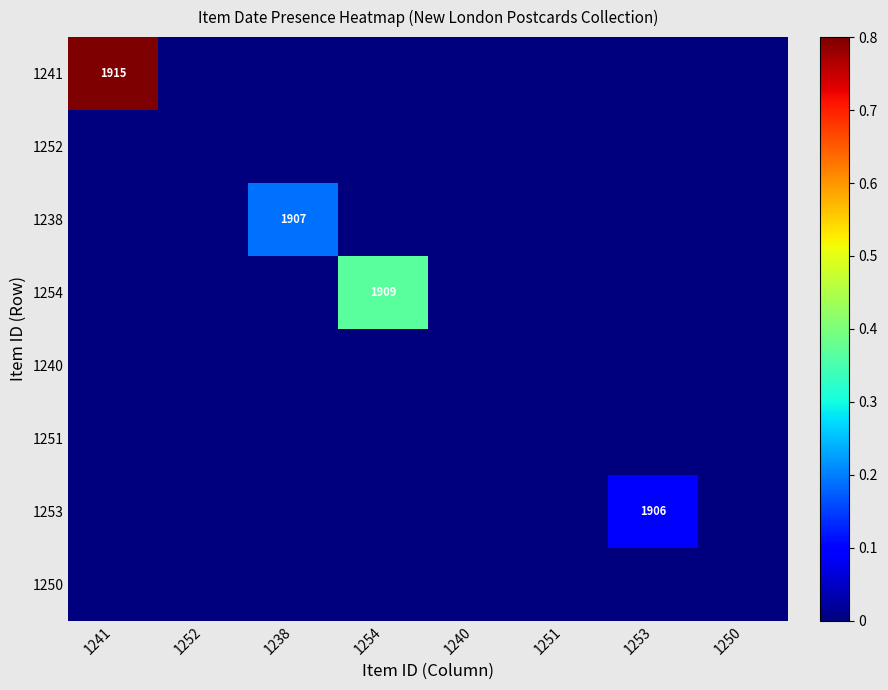

Is it true that 1254 equals 882 at 1254?

False